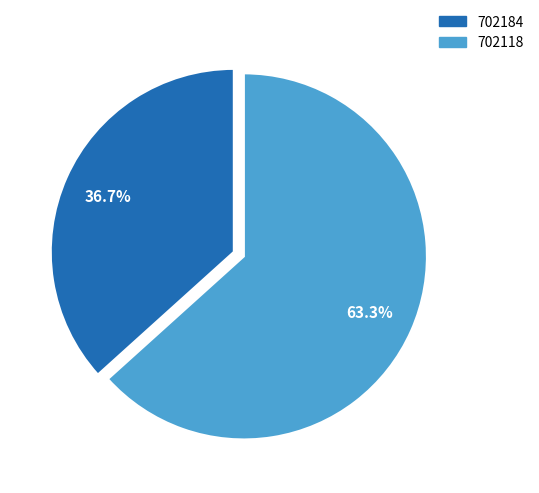

Combined, what portion of the pie is 702184 and 702118?

100.0%